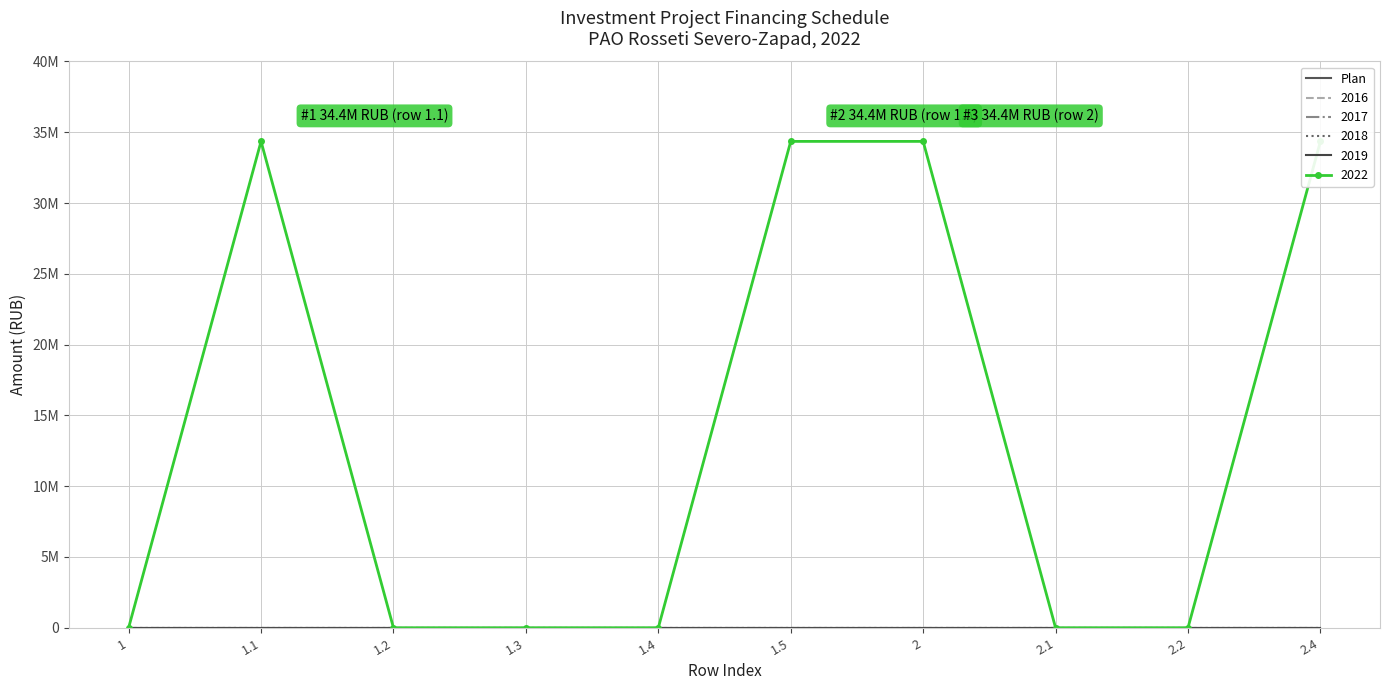

What is the label of the 5th point from the left?

1.4